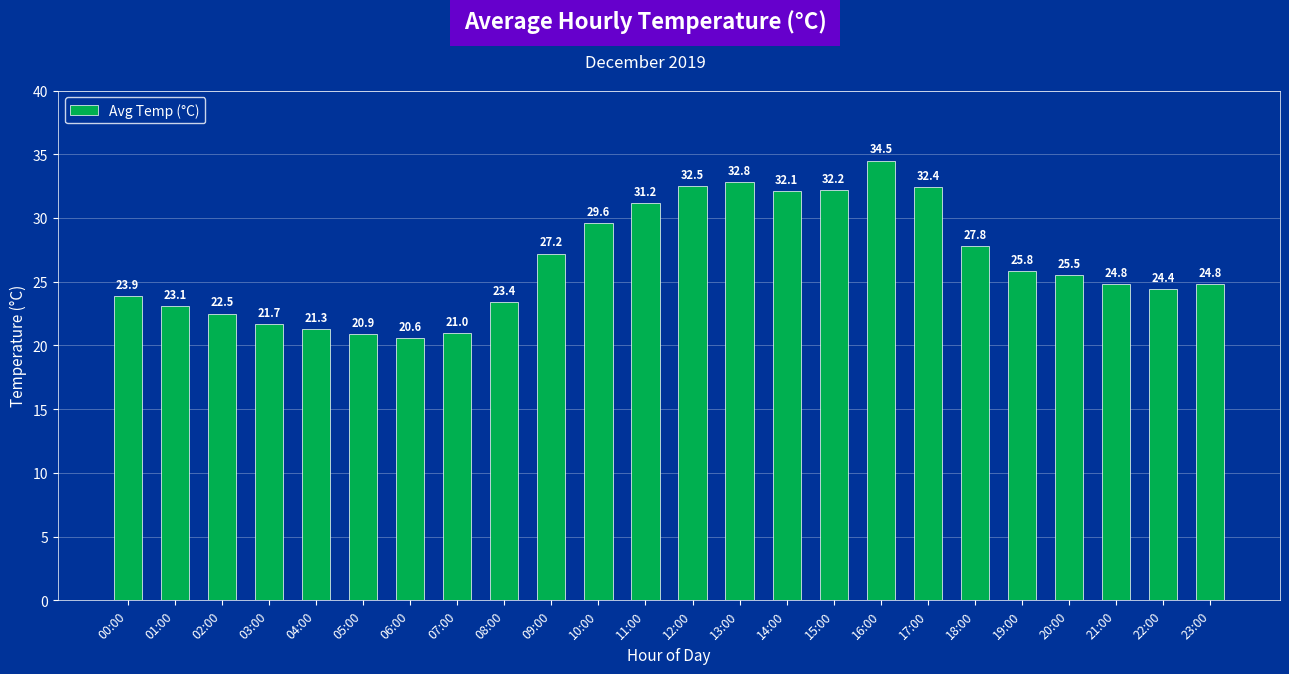

Where does the data first go above 25?

09:00